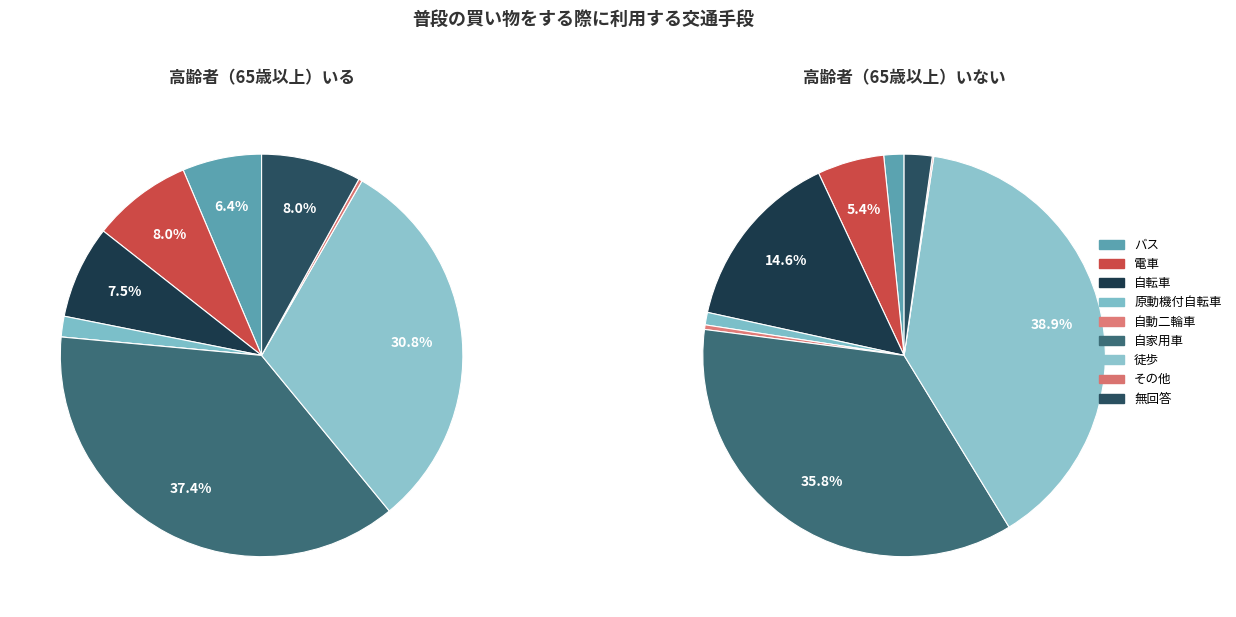

To the nearest percent, what percentage of the pie is 無回答?

8%